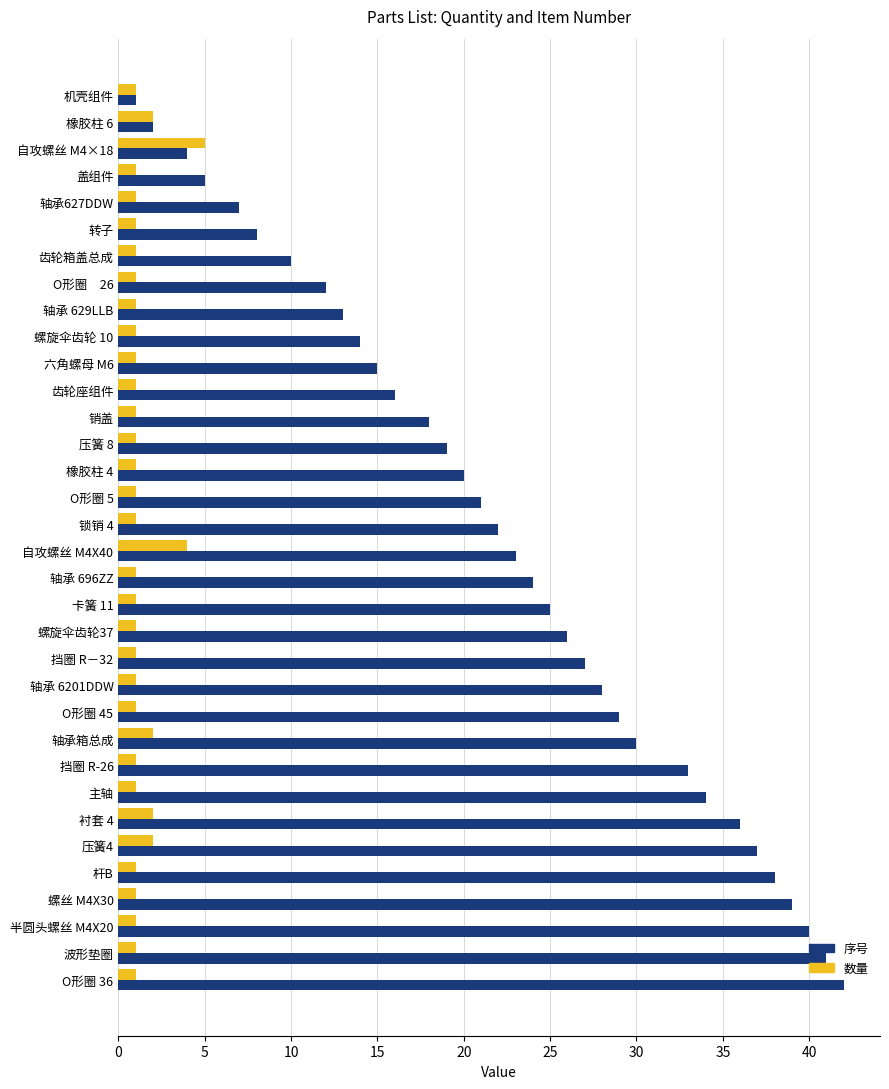

How many data points does each series have?

34